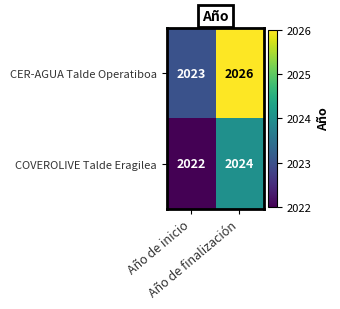

What is the difference between the maximum and minimum values in the CER-AGUA Talde Operatiboa series?

3